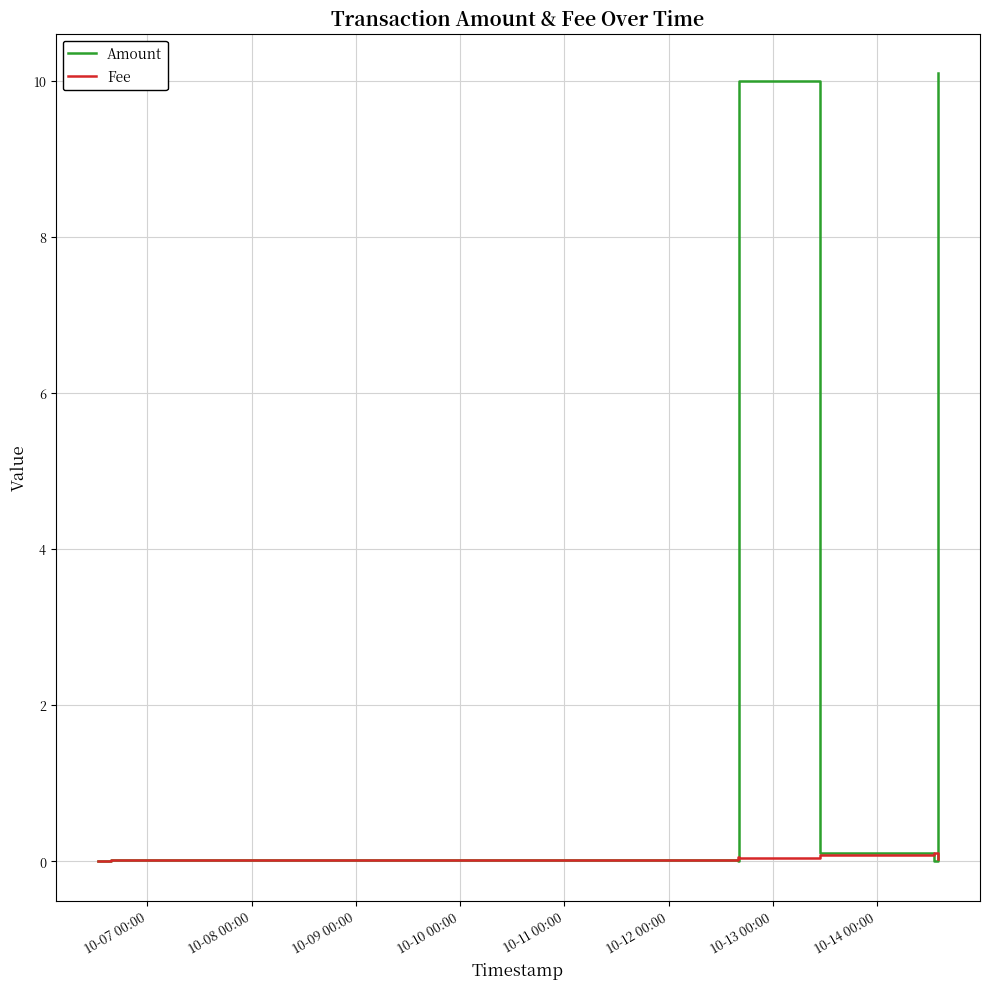

List the series in order of their peak value, lowest first.

Fee, Amount